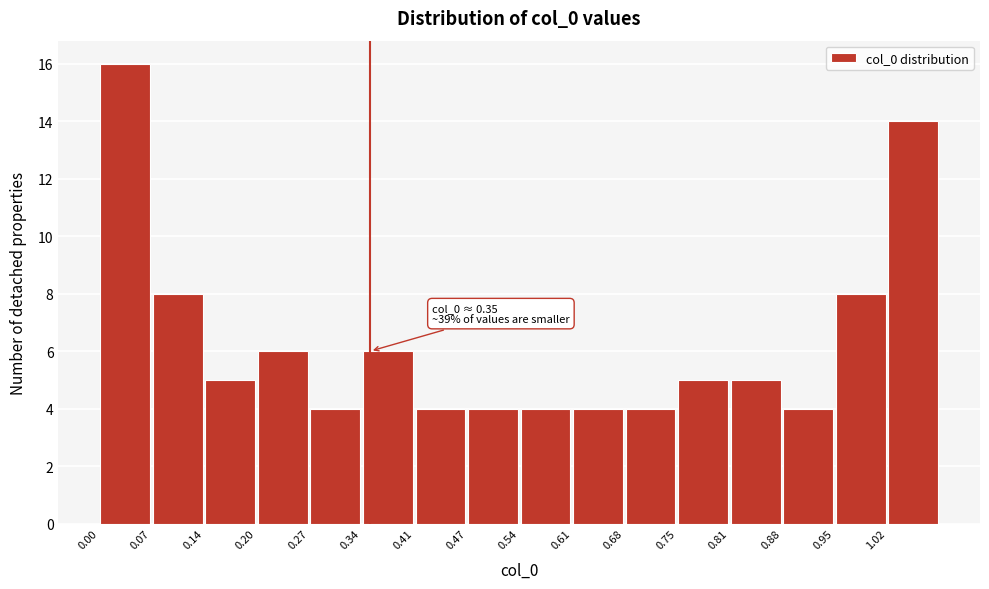

Over which range of the x-axis is the bar tallest?

0.00 to 0.07